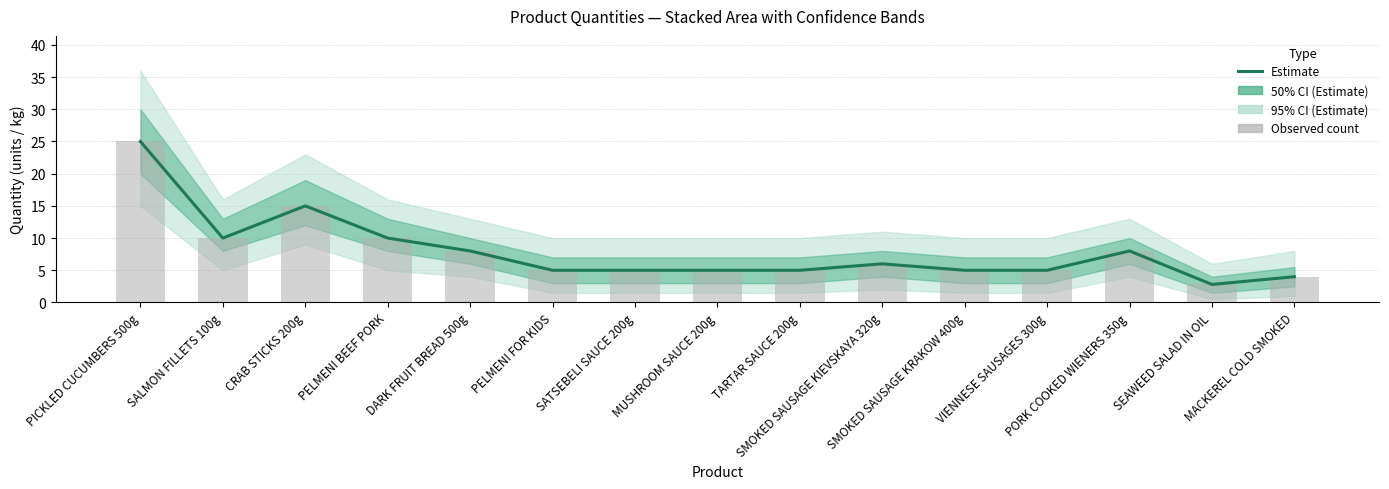

Is it true that the value at PELMENI BEEF PORK is 10.0?

True